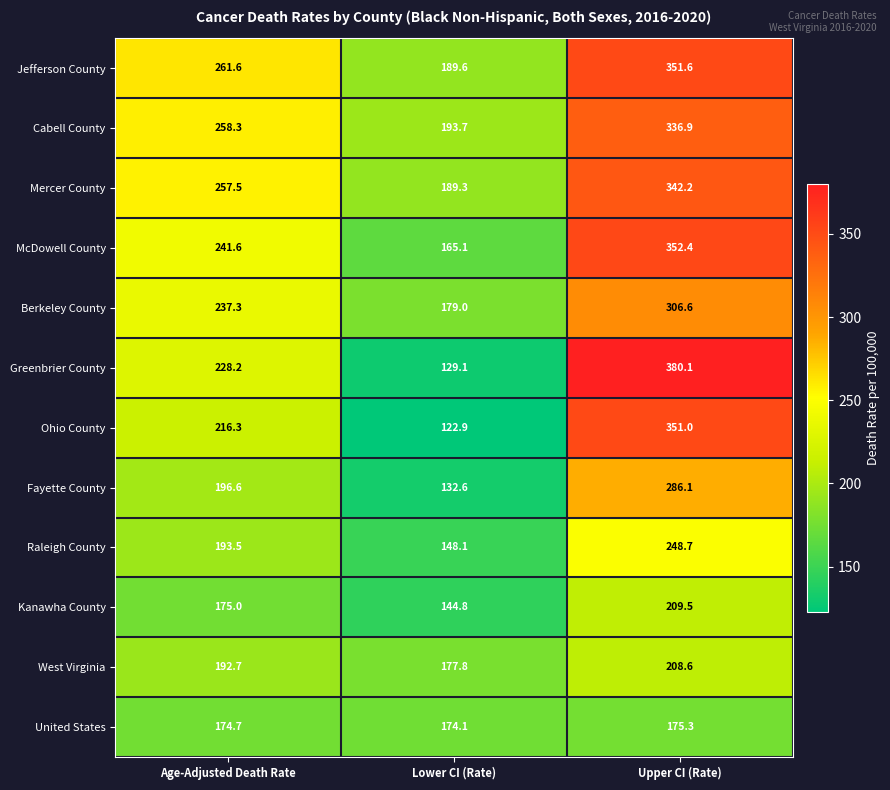

Which series has the largest total across all categories?

Jefferson County